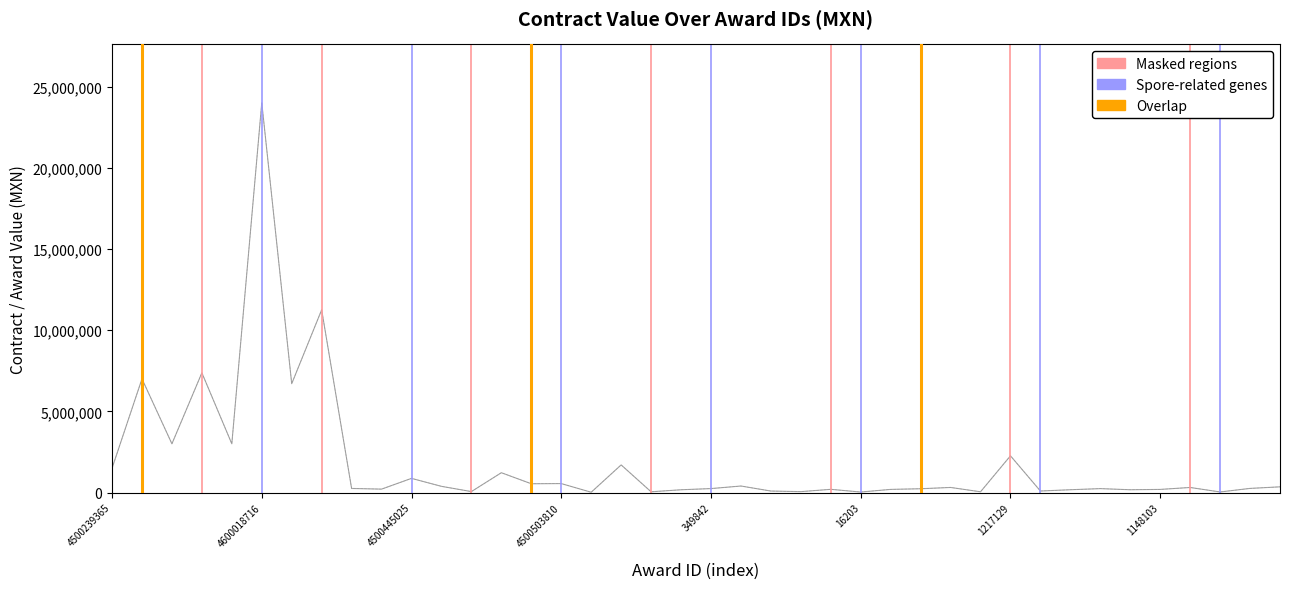

What is the sum of the awards.value.amount values at 1906334 and 4500489490?

710874.9